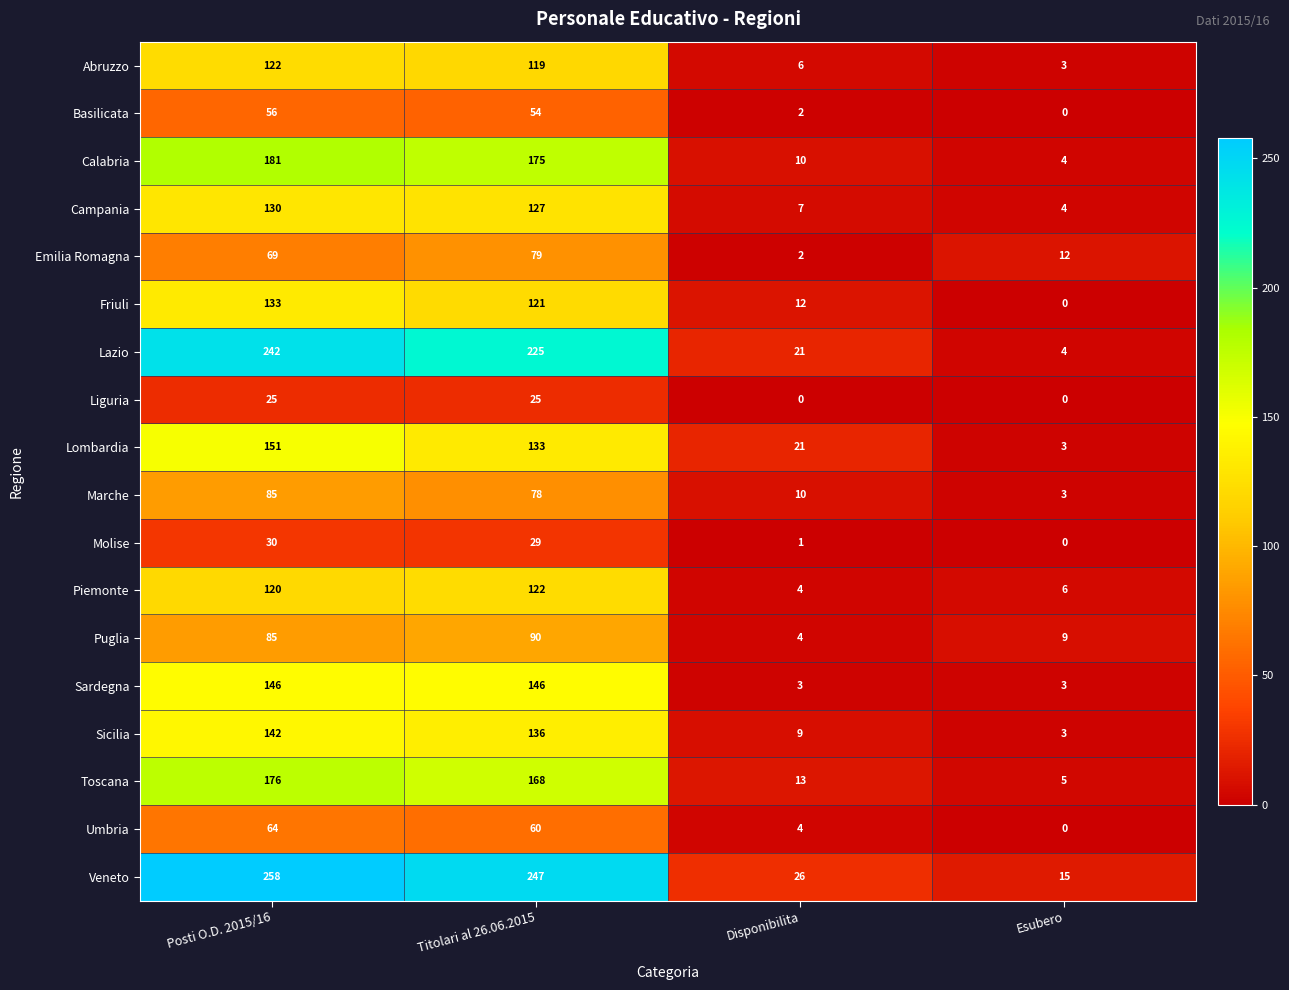

What is the total value across all series at Posti O.D. 2015/16?

2215